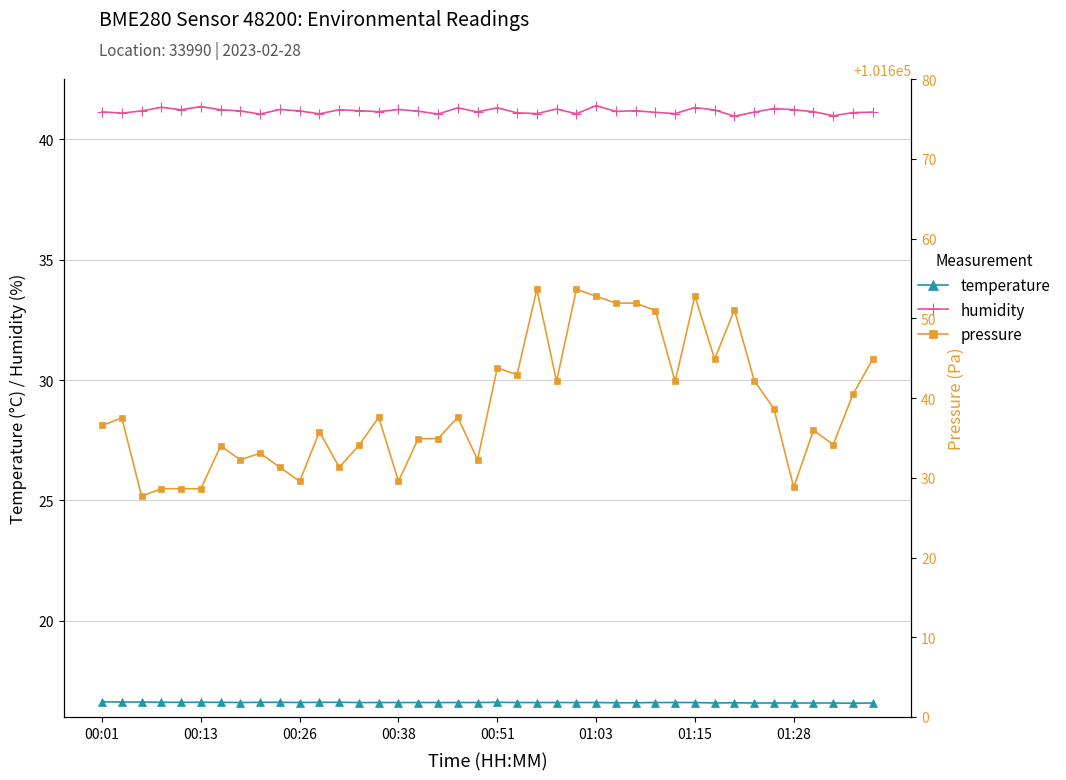

Read the temperature value at 00:26.

16.6